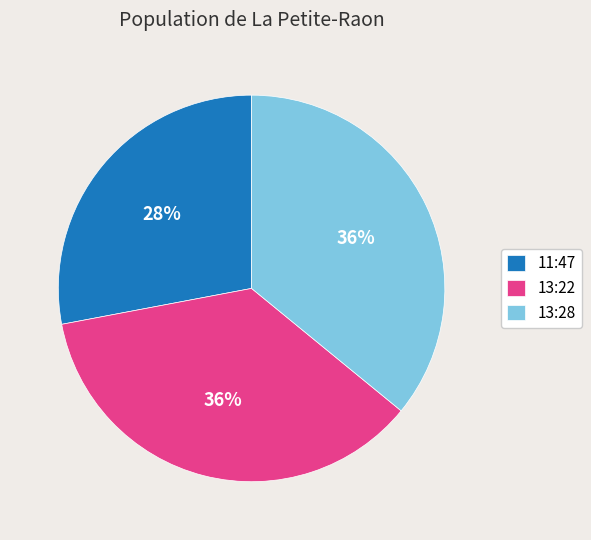

True or false: 13:22 accounts for 46% of the total.

False